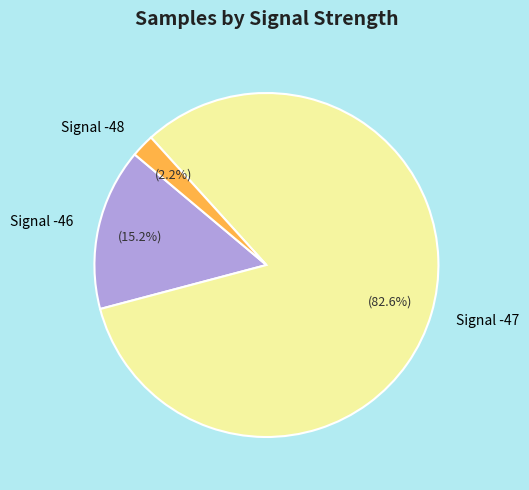

What percentage is NOT represented by Signal -47?

17.4%